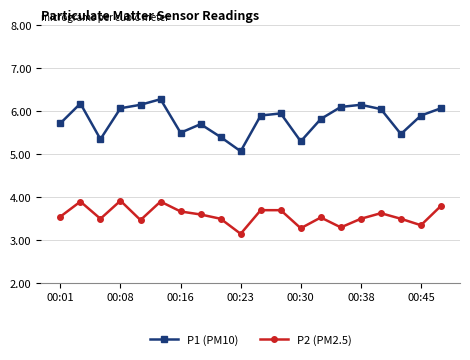

How many P2 (PM2.5) values are between 3 and 4?

20